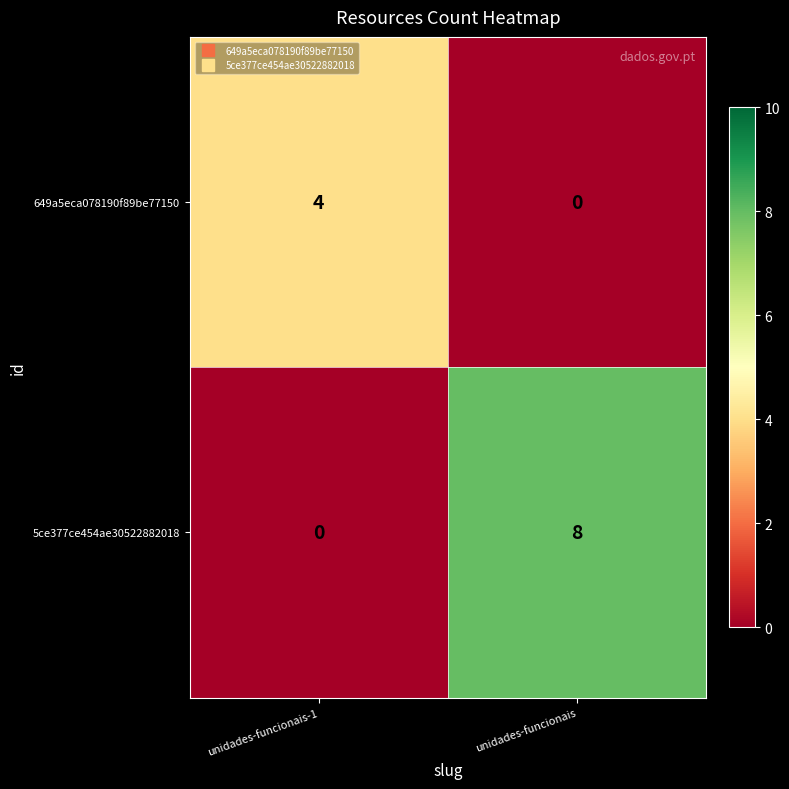

Is it true that 5ce377ce454ae30522882018 equals 14 at unidades-funcionais?

False